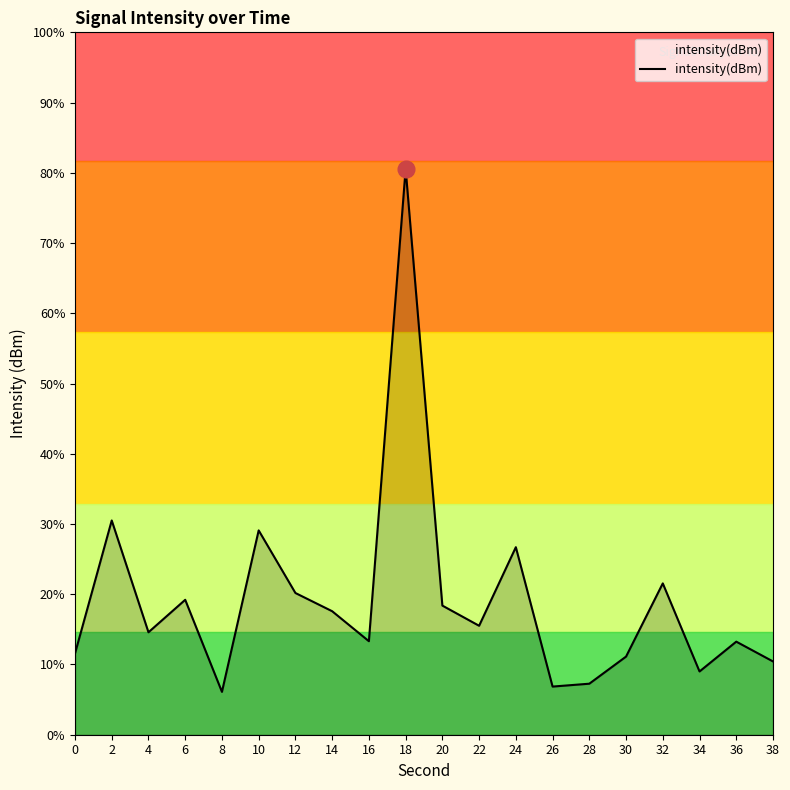

Reading left to right, transcribe all the data shown in this chart.

0=-132.5	2=-129.4	4=-132.0	6=-131.2	8=-133.4	10=-129.6	12=-131.1	14=-131.5	16=-132.2	18=-121.2	20=-131.4	22=-131.8	24=-130.0	26=-133.3	28=-133.2	30=-132.6	32=-130.9	34=-132.9	36=-132.2	38=-132.7